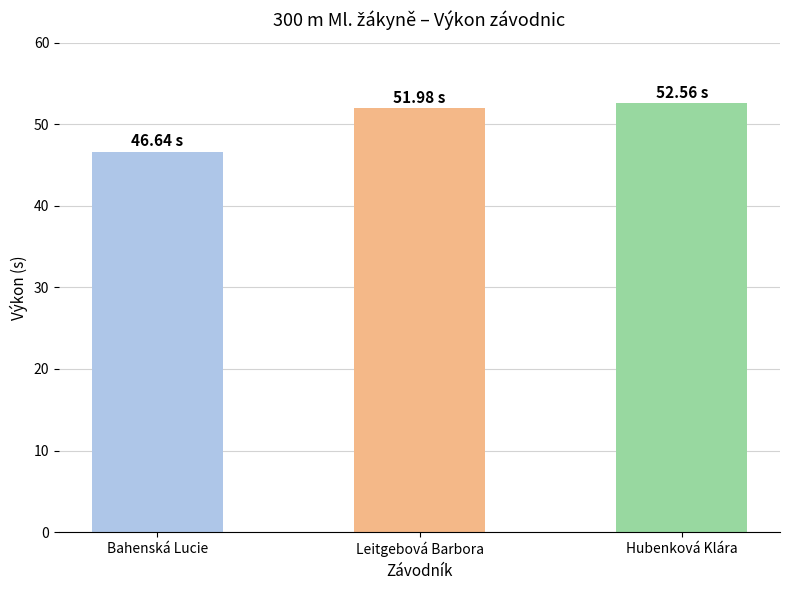

Does the chart contain any negative values?

No